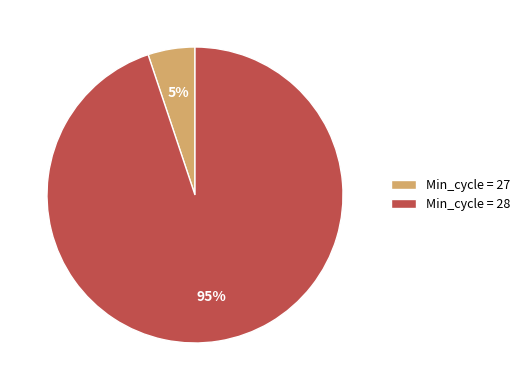

Does any single category account for the majority?

Yes